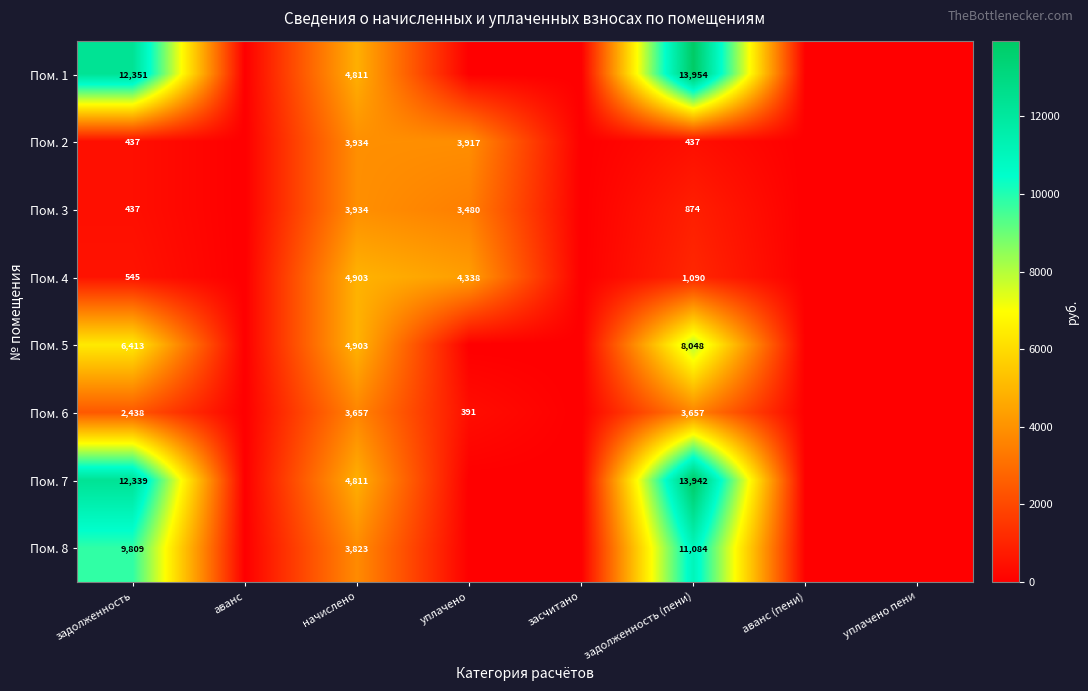

Is it true that Пом. 2 equals 3934 at начислено?

True